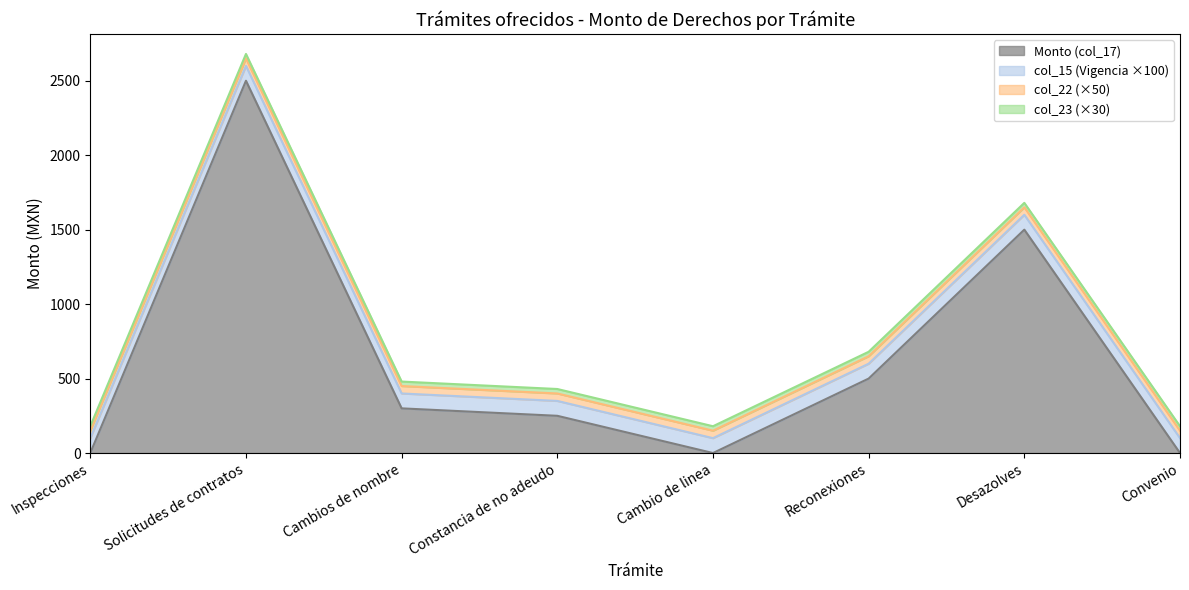

How many series are shown in this chart?

4